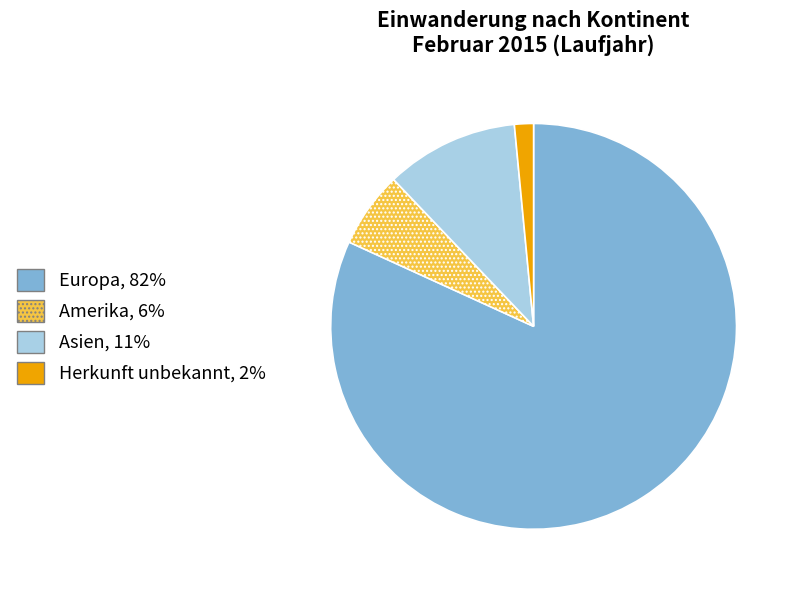

Does any single category account for the majority?

Yes